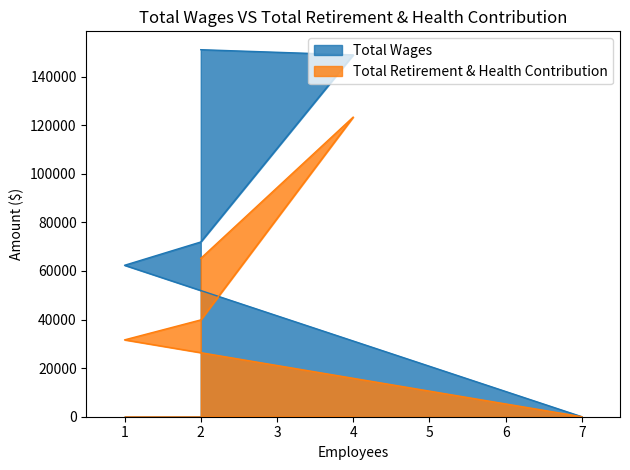

How many positive values does the Total Wages series have?

4